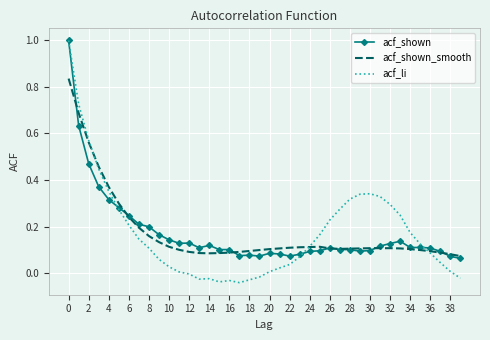

True or false: acf_shown and acf_li cross at least once.

True